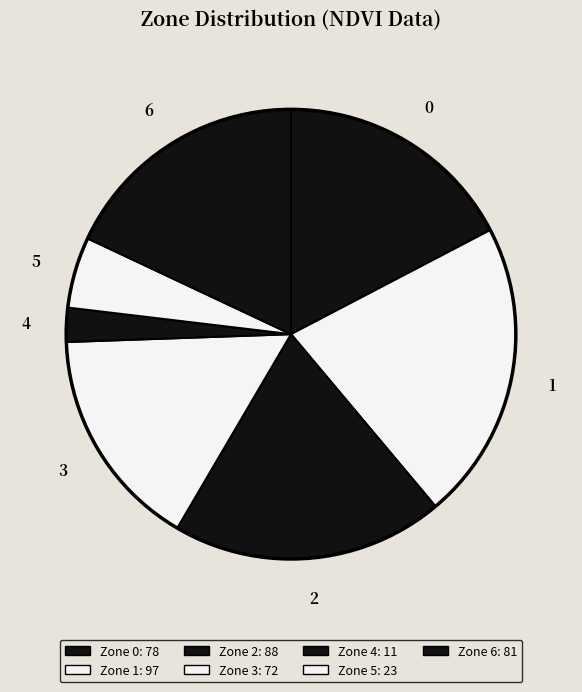

True or false: Zone 0 accounts for 24% of the total.

False